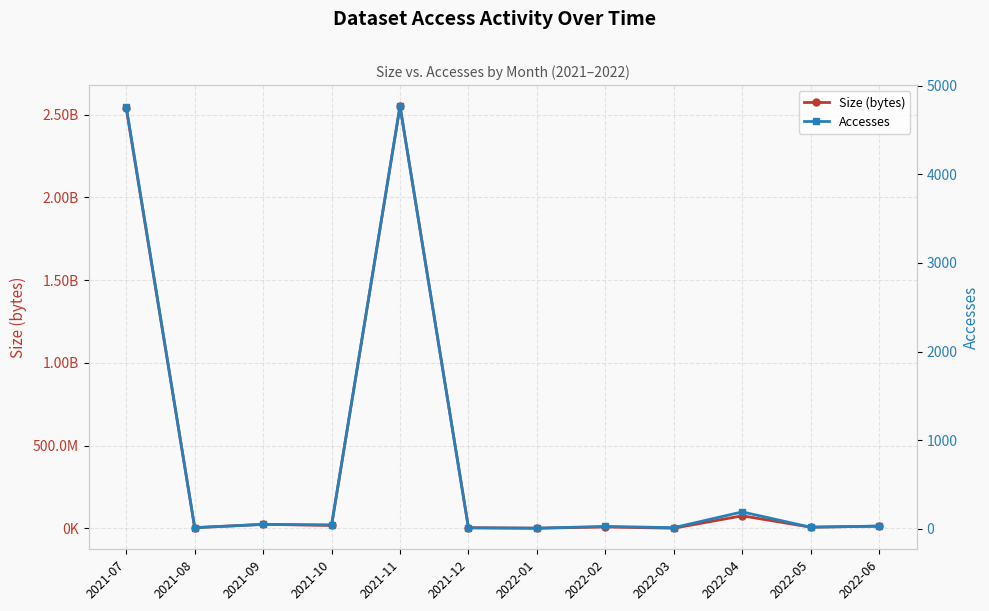

Reading left to right, what are all the values shown in this chart?

Size (bytes): 2021-07=2537289263	2021-08=4219530	2021-09=24653046	2021-10=17383632	2021-11=2550929595	2021-12=3992528	2022-01=1087602	2022-02=8405302	2022-03=1073278	2022-04=75951774	2022-05=7339316	2022-06=13263554
Accesses: 2021-07=4765	2021-08=11	2021-09=47	2021-10=43	2021-11=4771	2021-12=9	2022-01=5	2022-02=25	2022-03=11	2022-04=189	2022-05=16	2022-06=29